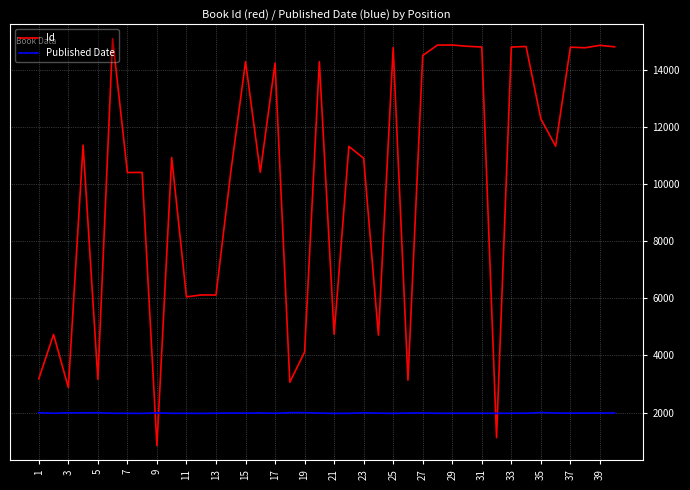

What is the difference between the maximum and minimum values in the Id series?

14237